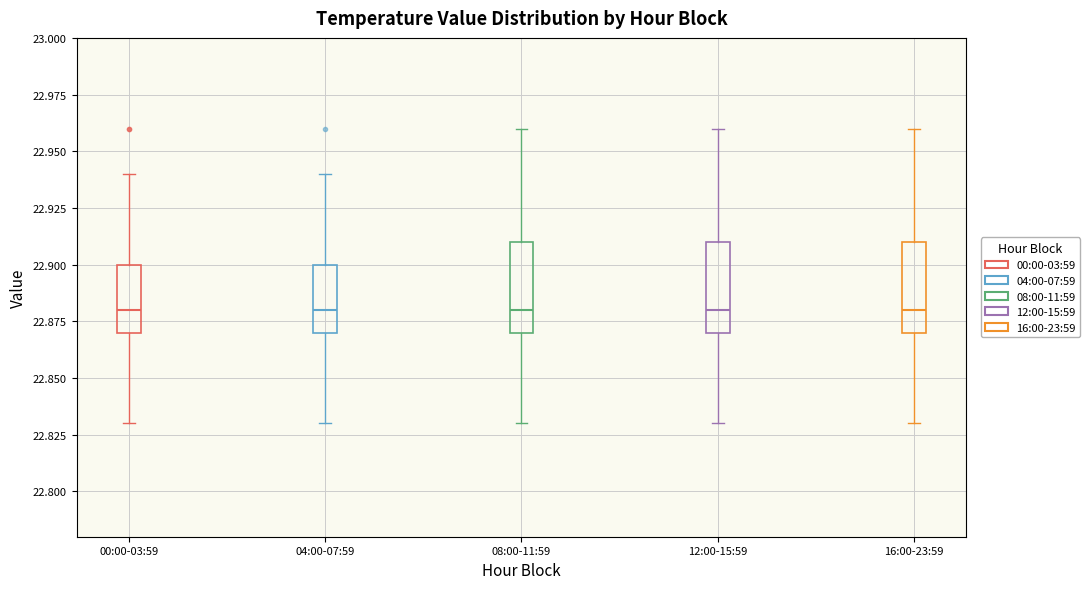

Reading left to right, transcribe this box plot: for each box, give where its median line is, the range the box spans, and where its two whiskers end, as read against the y-axis. The values are not printed on the chart, so give them approximately, as read against the axis.

00:00-03:59: median 22.88, box 22.87 to 22.90, whiskers 22.83 to 22.94
04:00-07:59: median 22.88, box 22.87 to 22.90, whiskers 22.83 to 22.94
08:00-11:59: median 22.88, box 22.87 to 22.91, whiskers 22.83 to 22.96
12:00-15:59: median 22.88, box 22.87 to 22.91, whiskers 22.83 to 22.96
16:00-23:59: median 22.88, box 22.87 to 22.91, whiskers 22.83 to 22.96